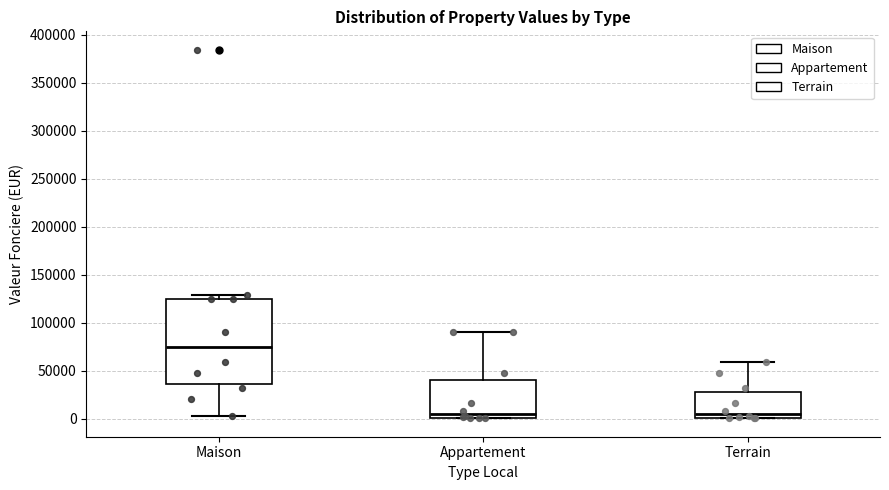

Which box's median line is the highest?

Maison